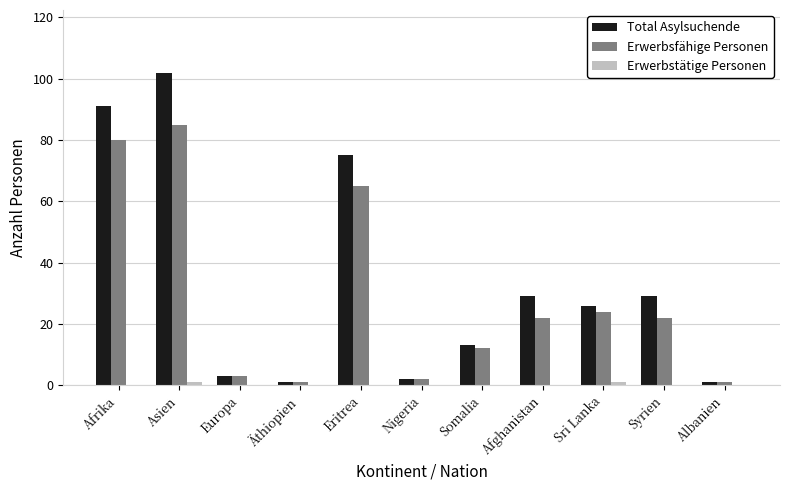

What is the sum of all Total Asylsuchende values?

372